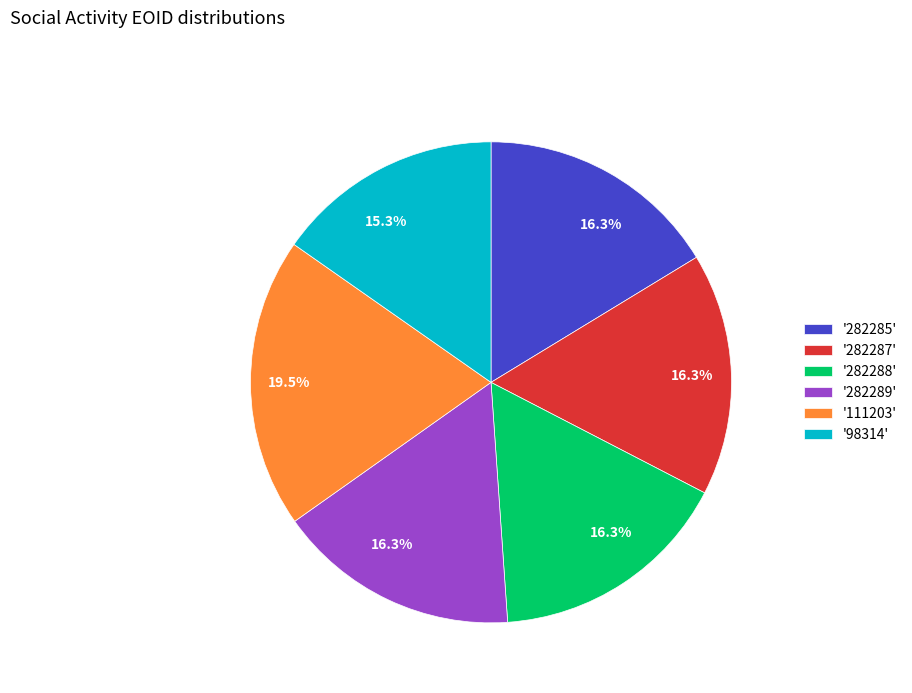

Is there any slice that represents more than half of the pie?

No